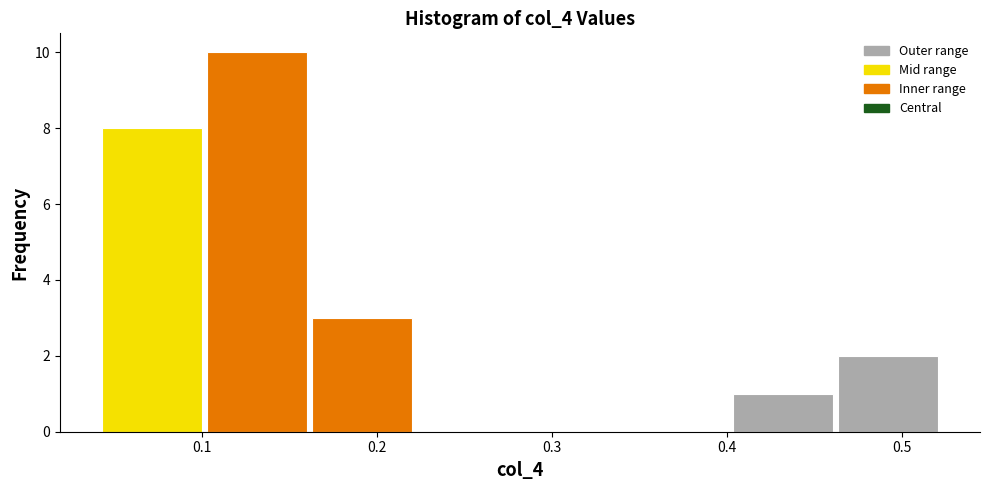

Reading left to right, list every bar in this chart as the range it spans on the x-axis followed by its height. Neither the bar edges nor the heights are printed on the chart, so give them approximately, as read against the axes.

0.04 to 0.10: 8
0.10 to 0.16: 10
0.16 to 0.22: 3
0.22 to 0.28: 0
0.28 to 0.34: 0
0.34 to 0.40: 0
0.40 to 0.46: 1
0.46 to 0.52: 2